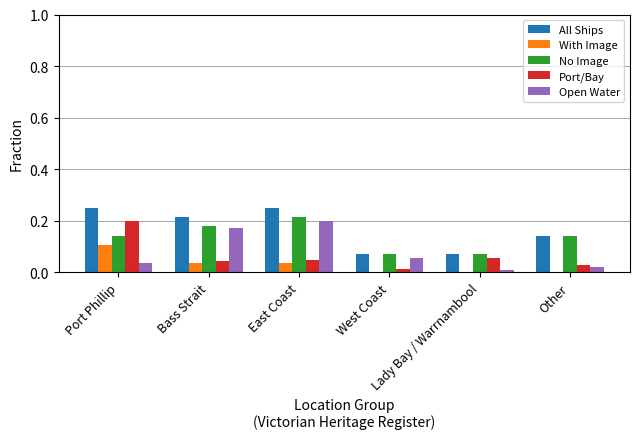

What is the sum of all Open Water values?

0.5